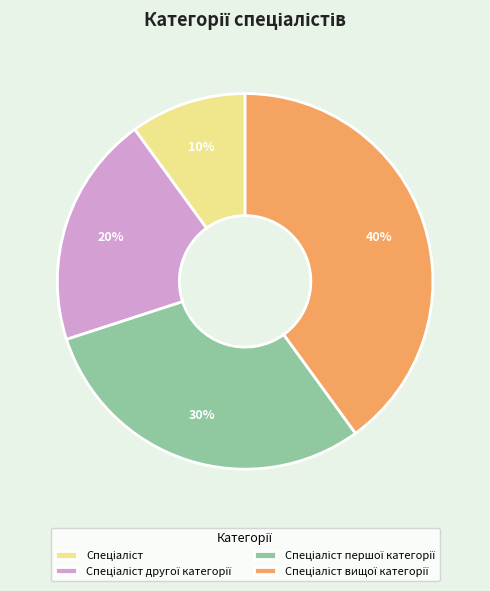

To the nearest percent, what is the difference between the largest and smallest slice percentages?

30%